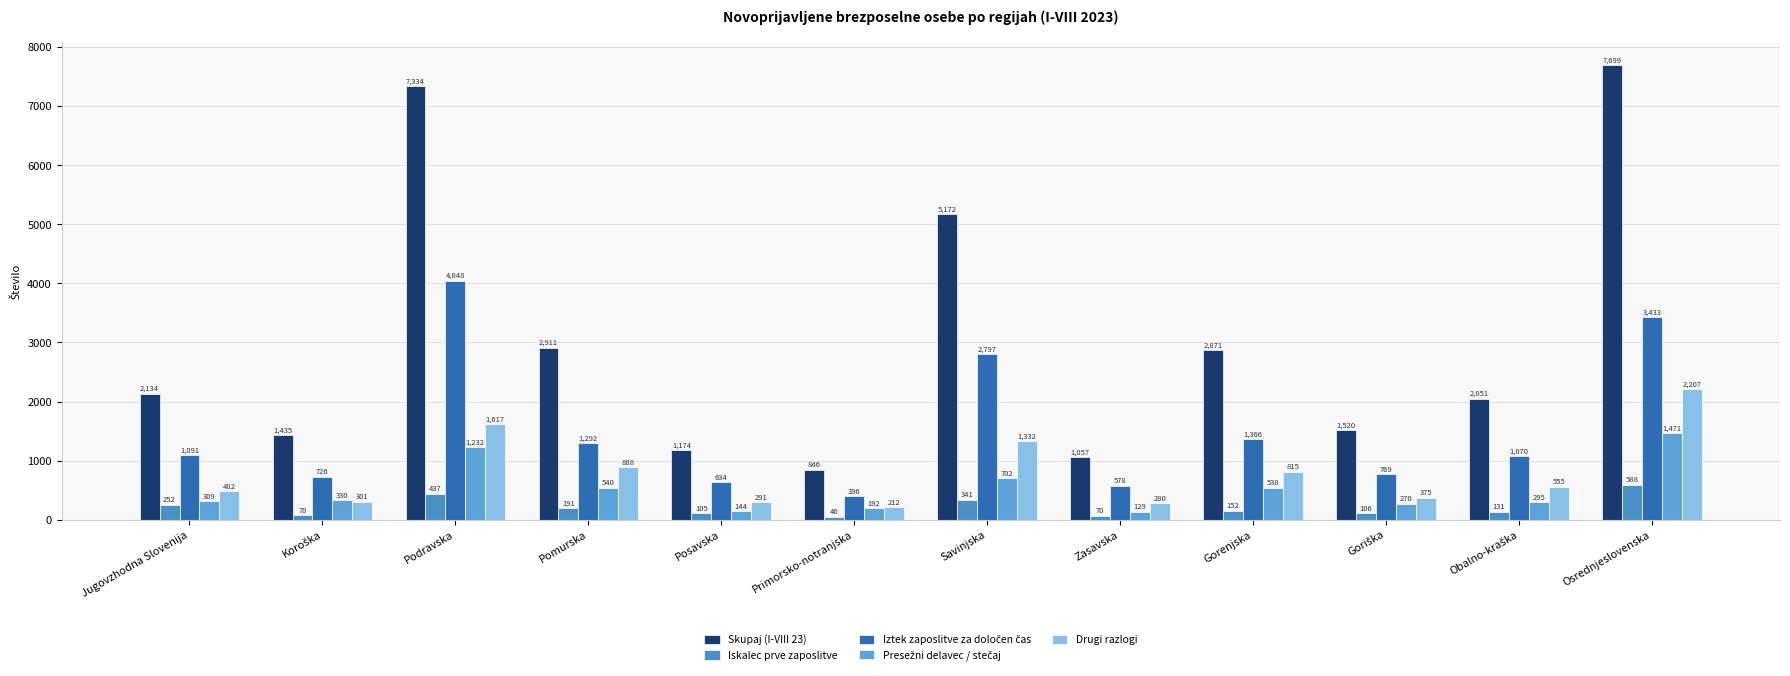

Rank the series at Osrednjeslovenska from lowest to highest value.

Iskalec prve zaposlitve, Presežni delavec / stečaj, Drugi razlogi, Iztek zaposlitve za določen čas, Skupaj (I-VIII 23)